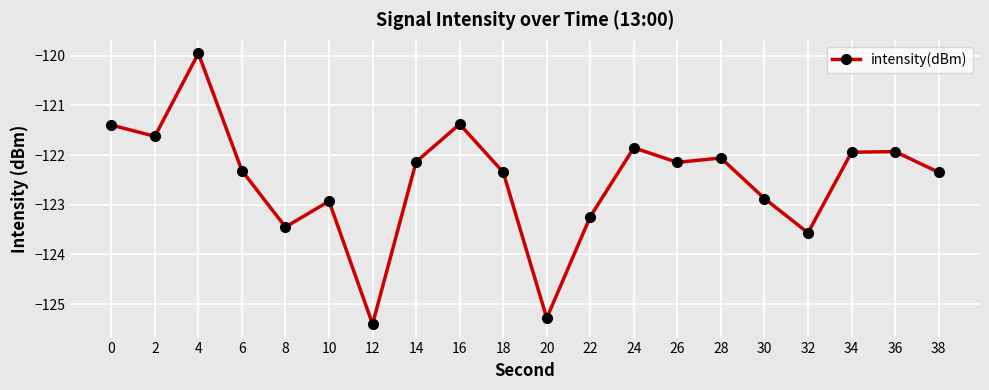

True or false: the data has more than 0 interior local peaks.

True